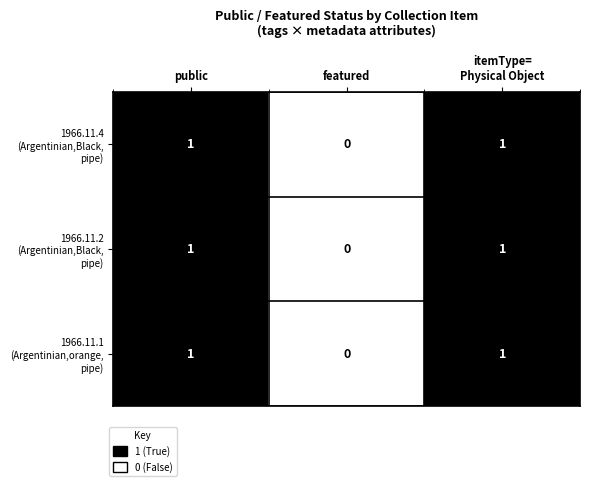

How many distinct data groups are displayed?

3